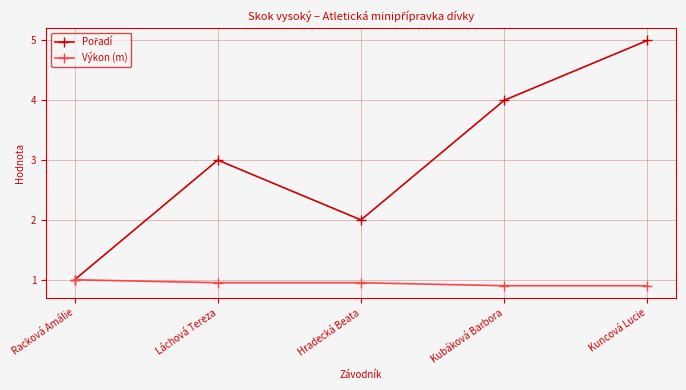

Does the chart display data point markers on the line(s)?

Yes